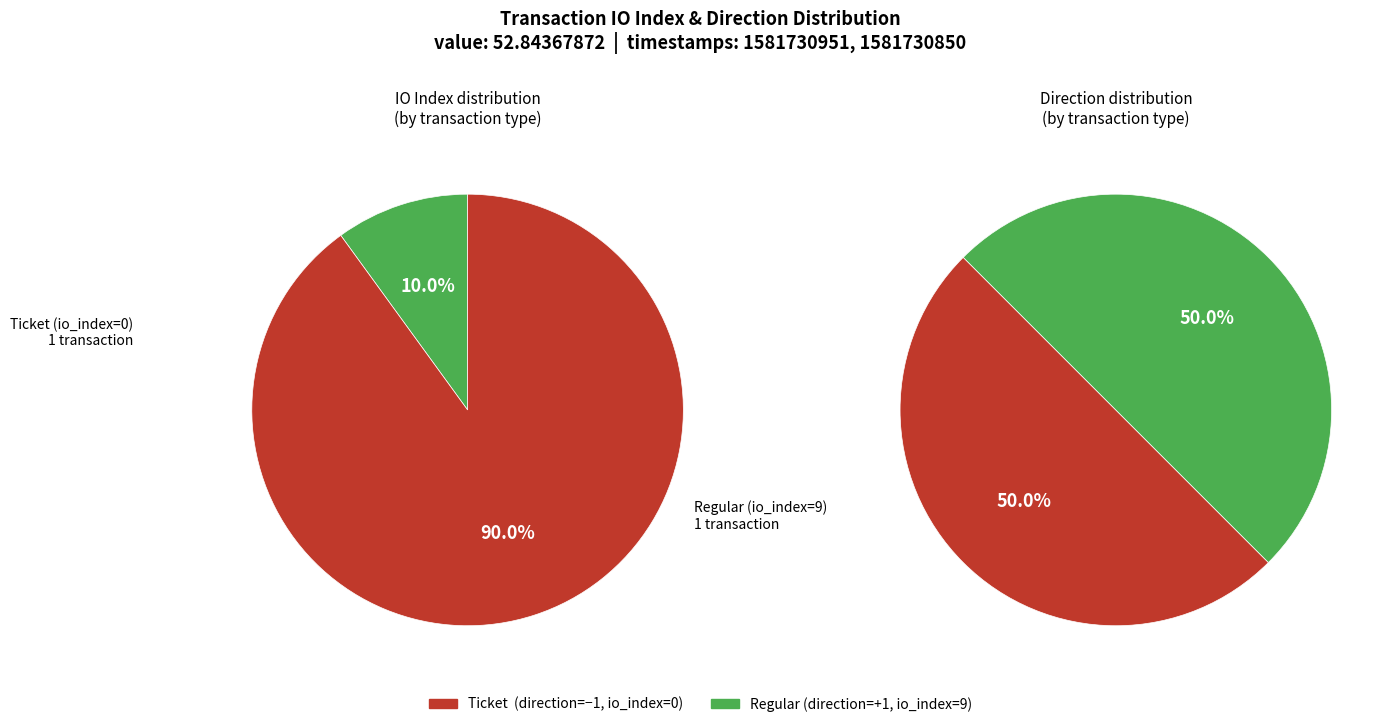

Which category accounts for the majority?

Regular (io_index: 9)